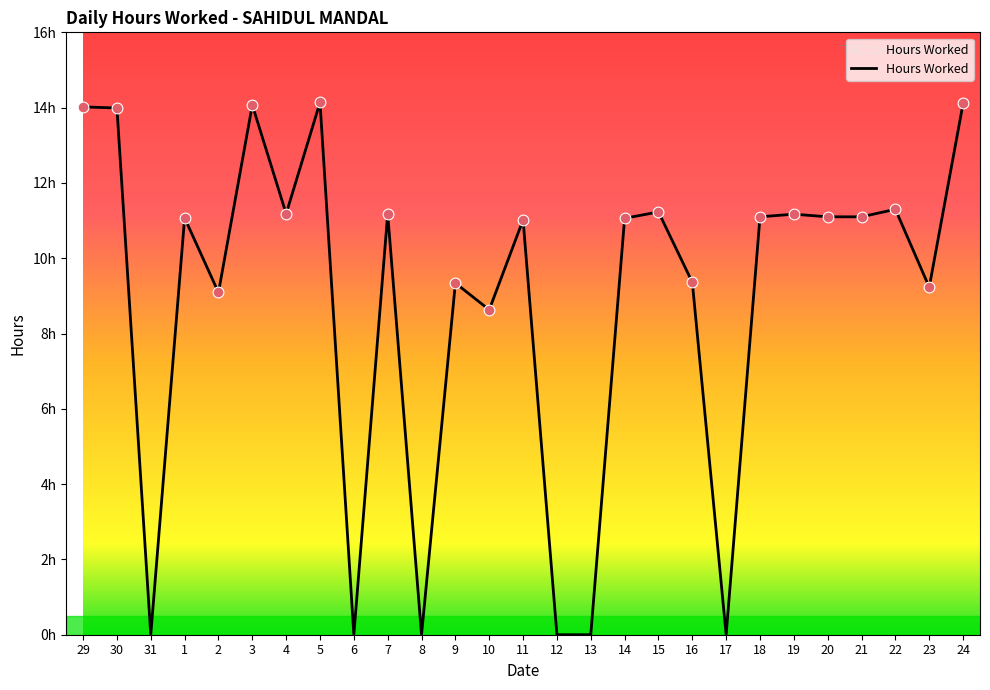

Between 15 and 18, which is larger?

15